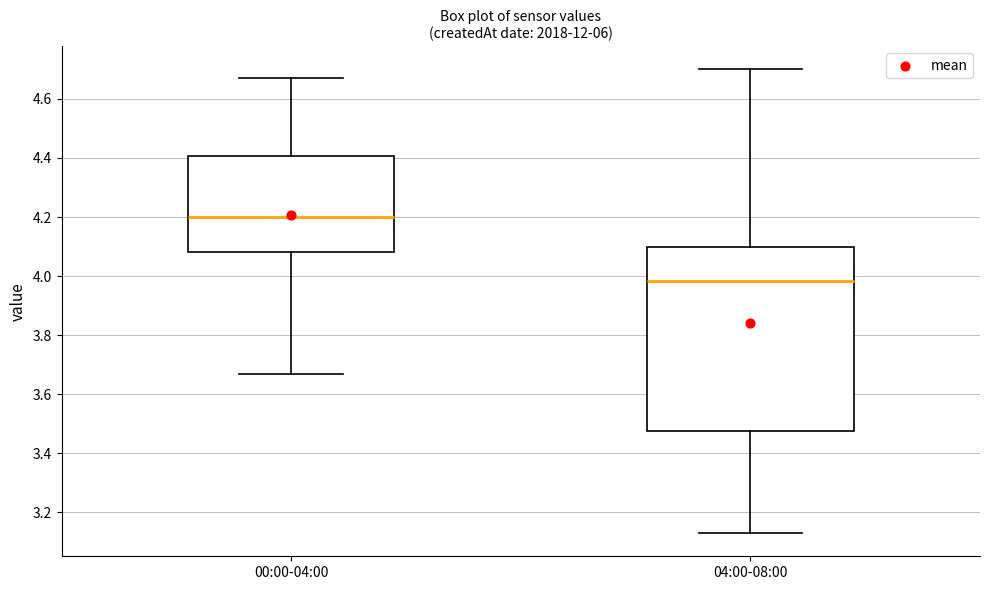

Which box is the tallest, from its lower edge to its upper edge?

04:00-08:00